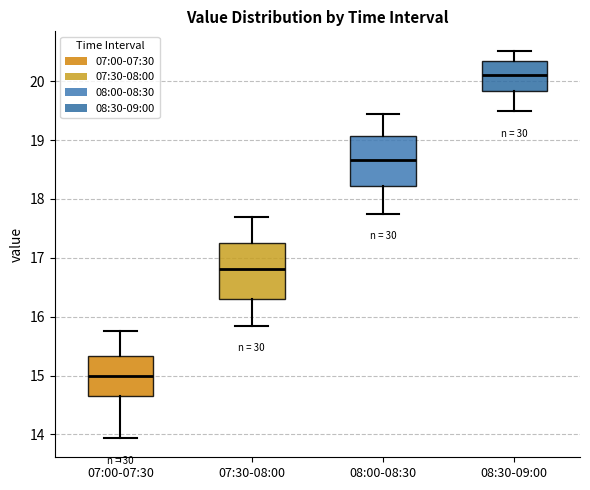

Reading left to right, transcribe this box plot: for each box, give where its median line is, the range the box spans, and where its two whiskers end, as read against the y-axis. The values are not printed on the chart, so give them approximately, as read against the axis.

07:00-07:30: median 15.0, box 14.7 to 15.3, whiskers 13.9 to 15.8
07:30-08:00: median 16.8, box 16.3 to 17.3, whiskers 15.9 to 17.7
08:00-08:30: median 18.7, box 18.2 to 19.1, whiskers 17.8 to 19.4
08:30-09:00: median 20.1, box 19.8 to 20.3, whiskers 19.5 to 20.5